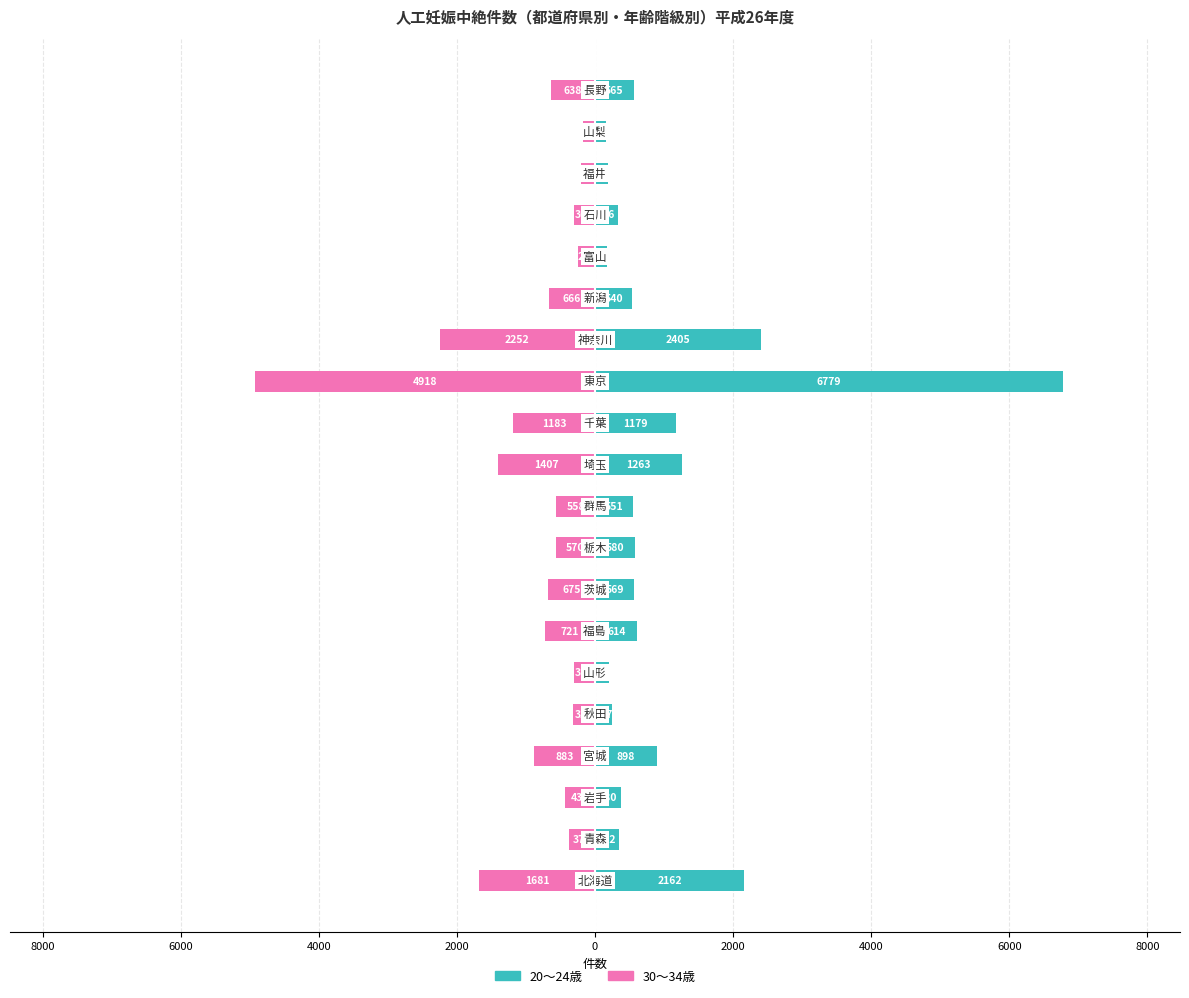

What is the difference between the maximum and second lowest values in the 20～24歳 series?

6608